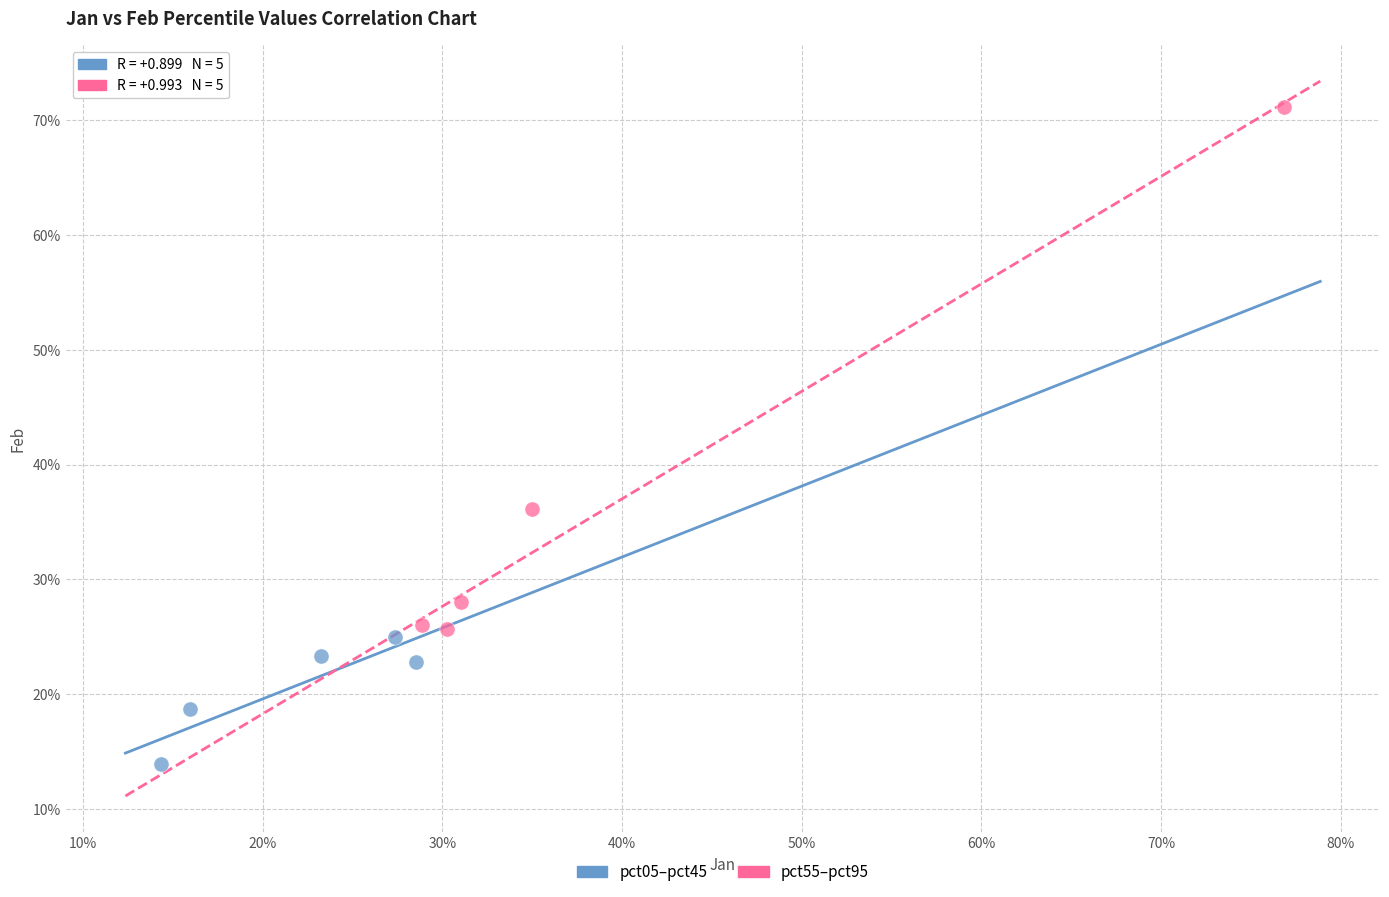

What are all the series names shown in the legend?

pct05–pct45, pct55–pct95